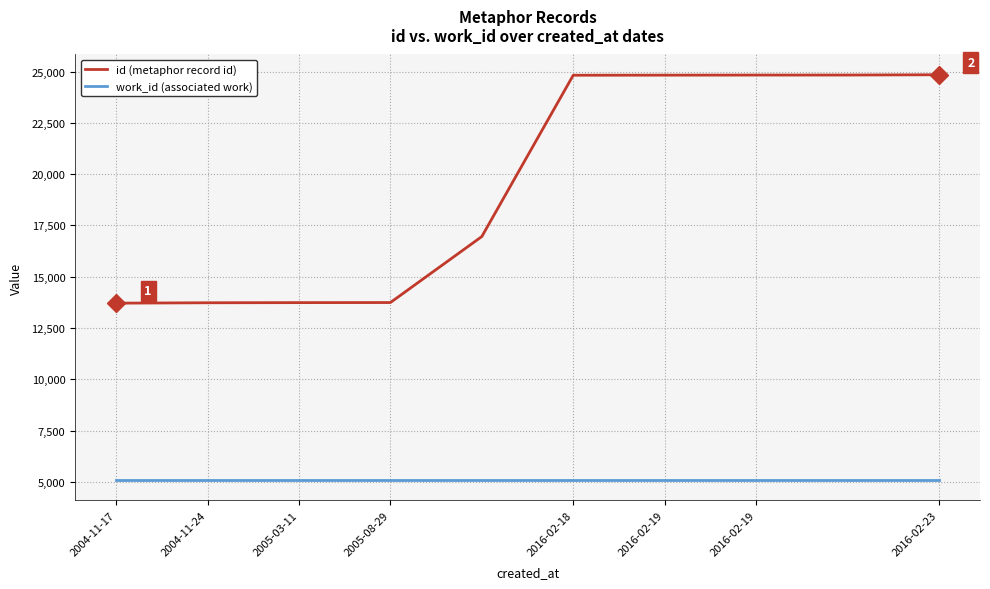

True or false: id (metaphor record id) and work_id (associated work) cross at least once.

False